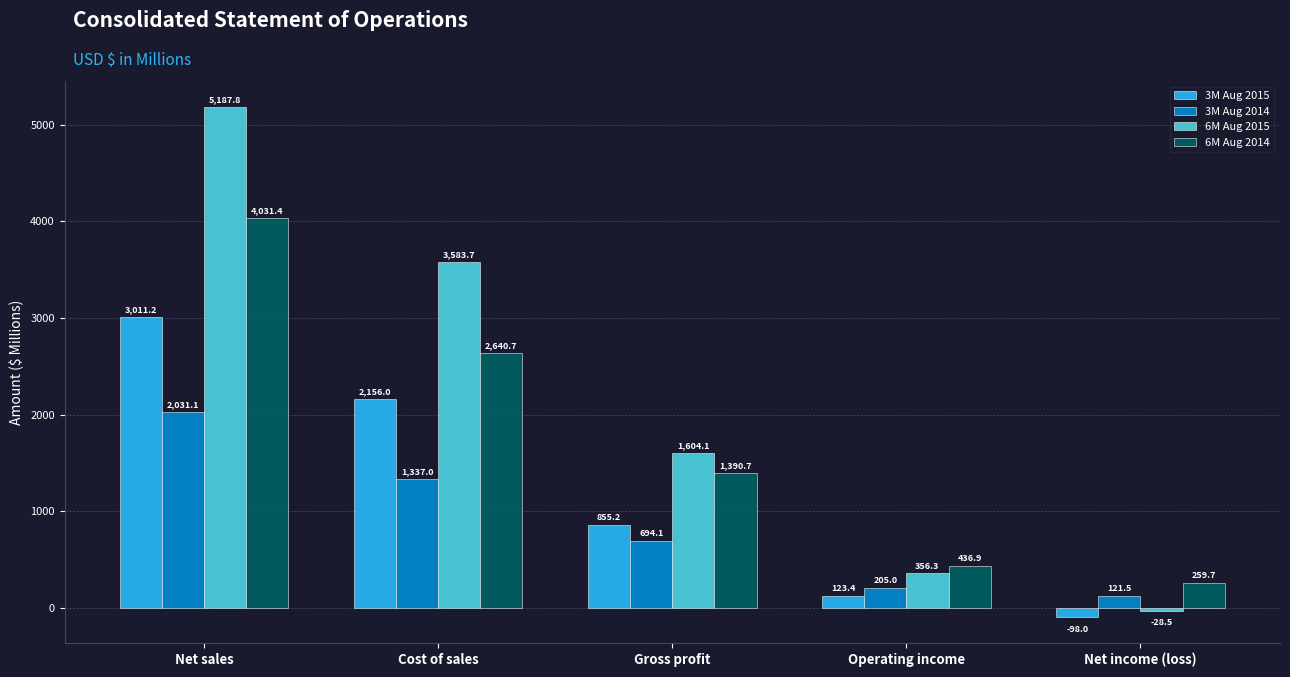

What are all the series names shown in the legend?

3M Aug 2015, 3M Aug 2014, 6M Aug 2015, 6M Aug 2014